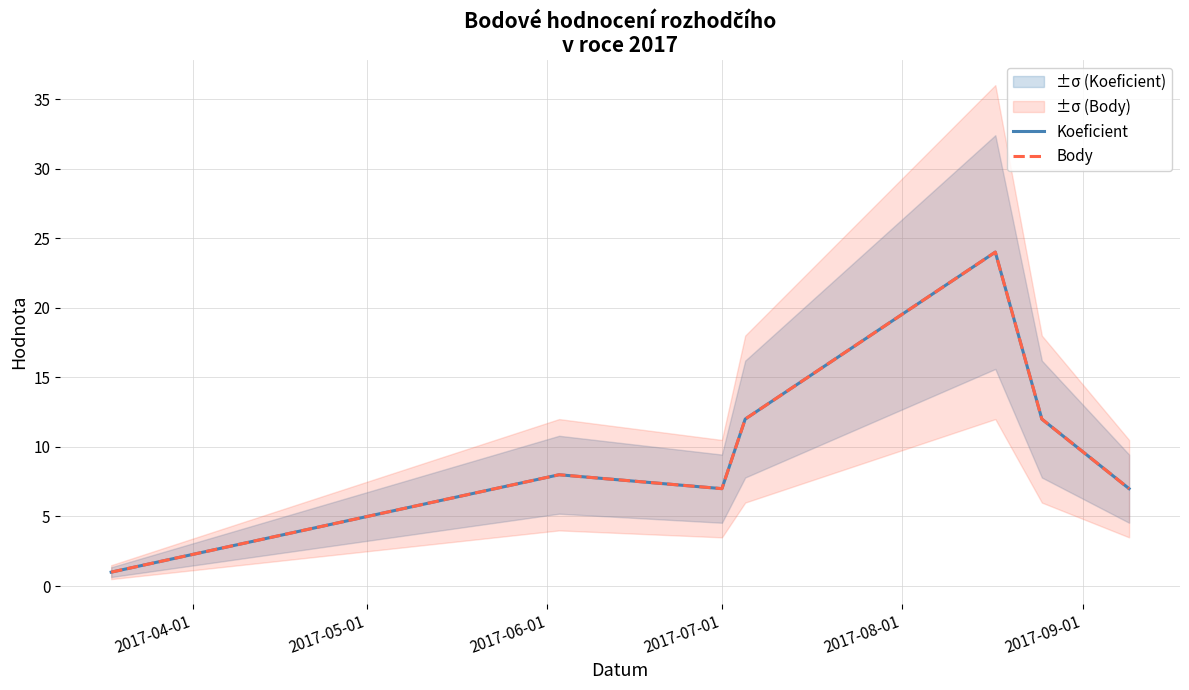

What is the difference between the maximum and second lowest values in the Body series?

17